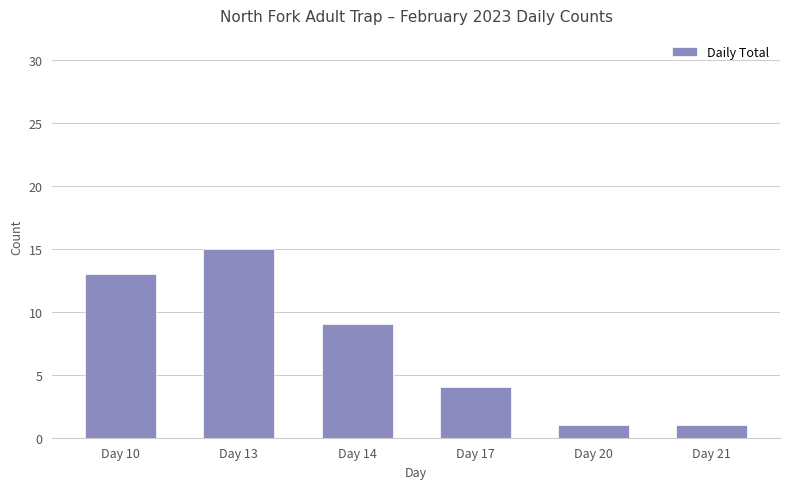

At which category does the chart reach its peak across all series?

Day 13